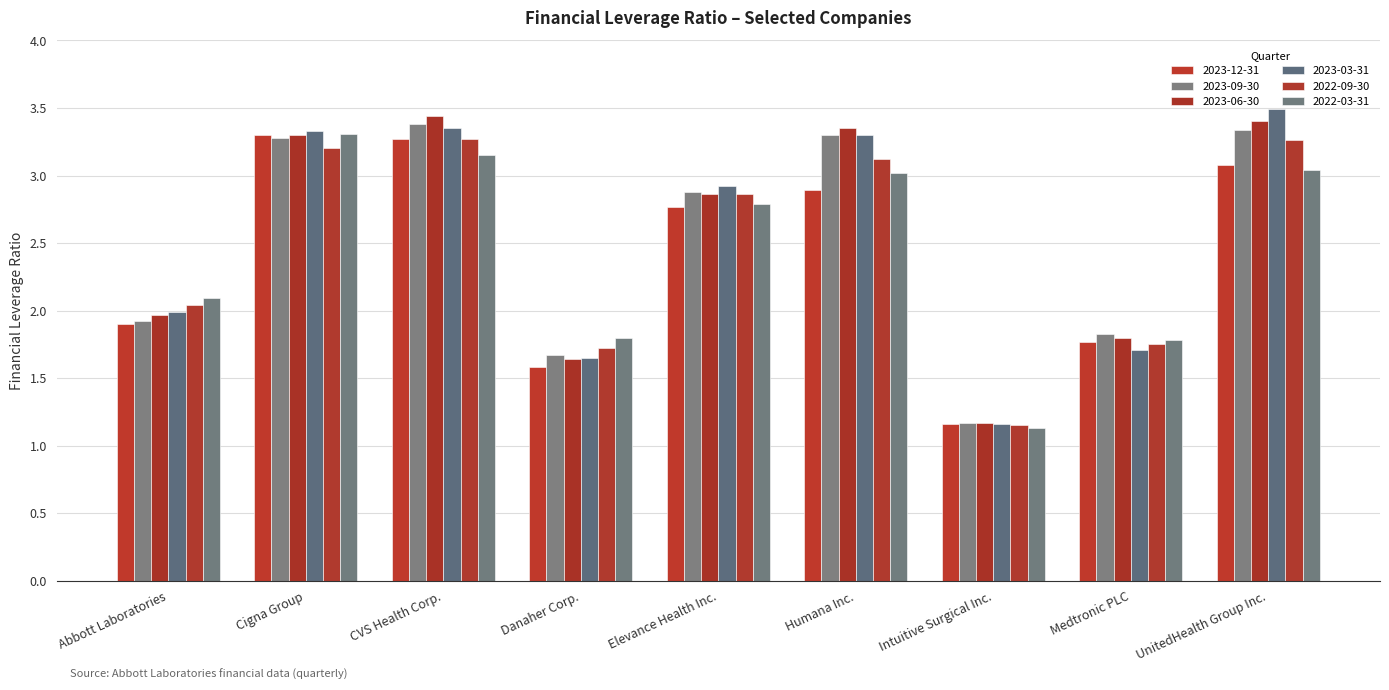

What is the label of the 6th bar from the left?

Humana Inc.